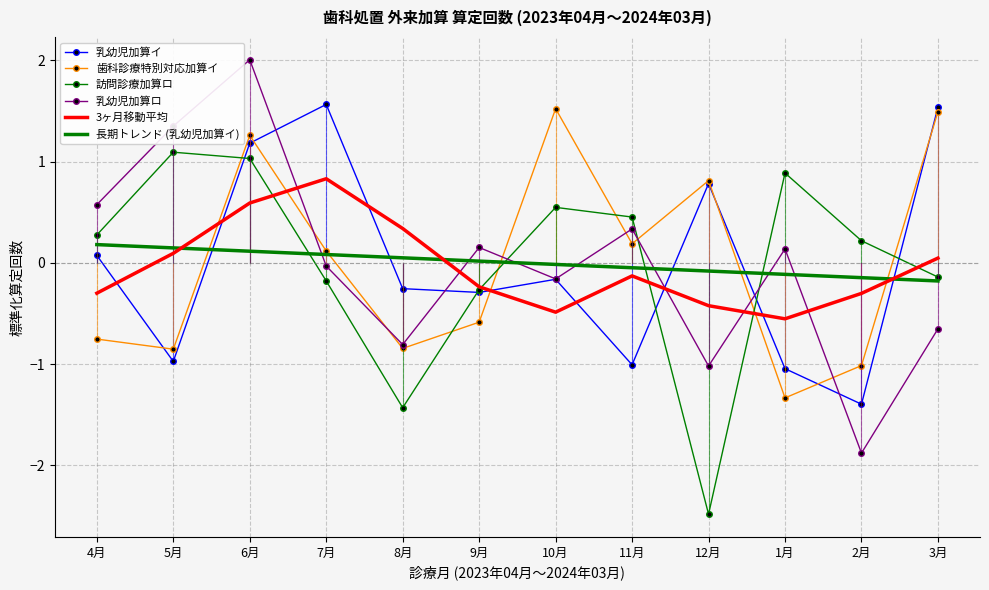

What position from the right is 8月?

8